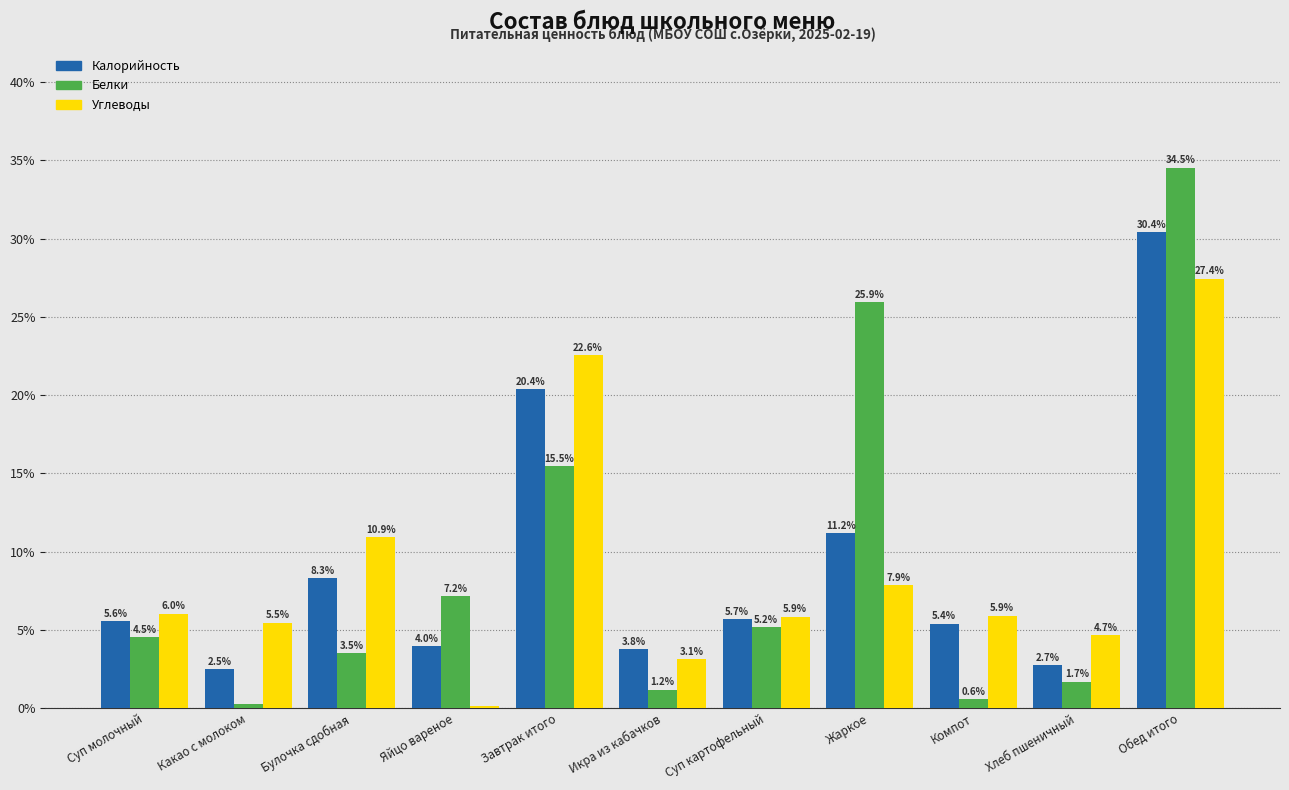

What is the average value of the Калорийность series?

9.1